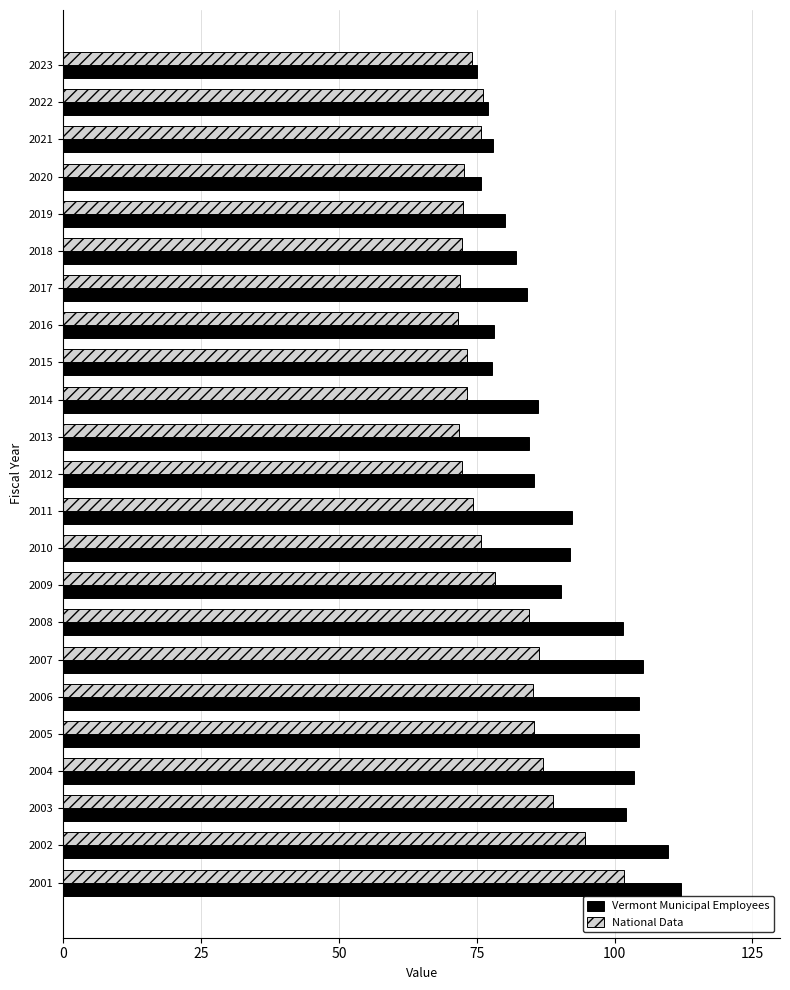

Read the National Data value at 2020.

72.6